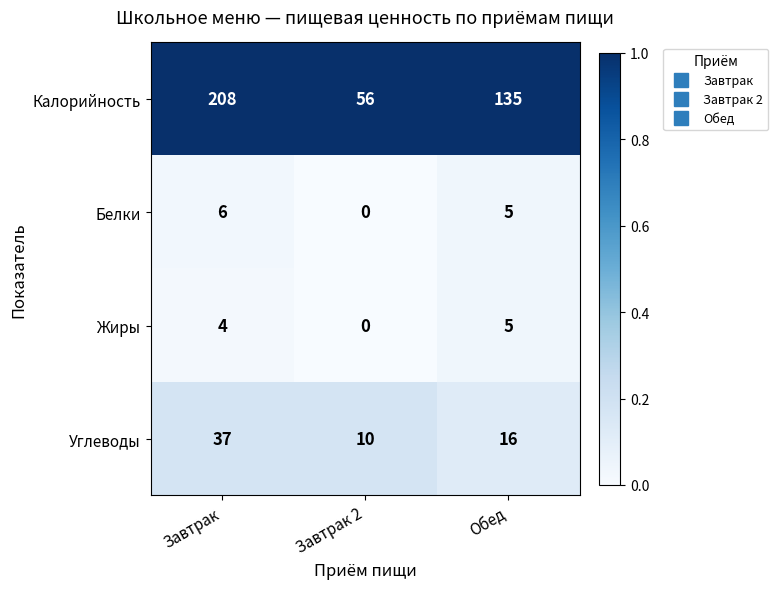

Which category has the highest value across all series?

Завтрак